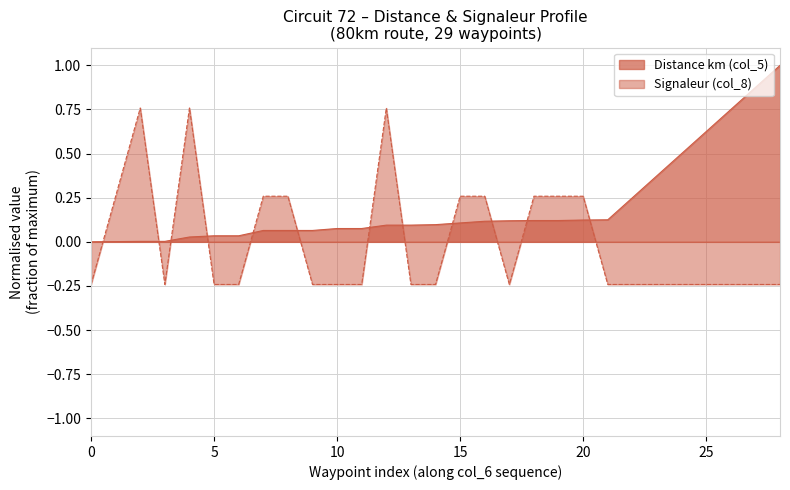

What value does the Distance km (col_5) series have at 20?

0.1